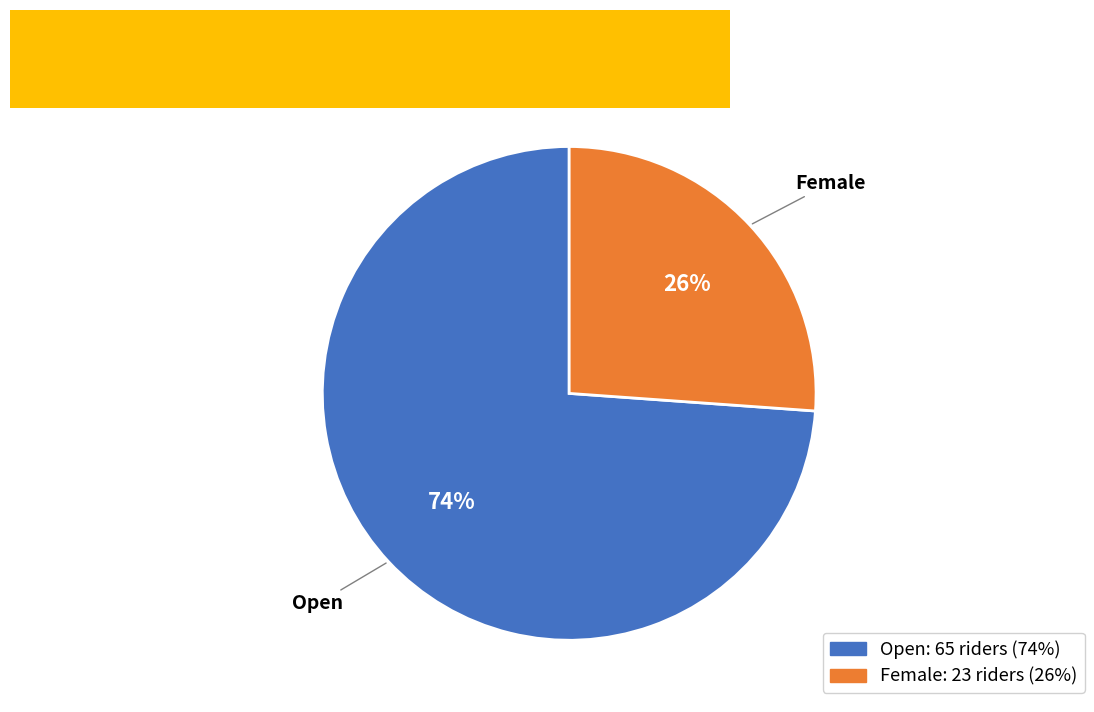

Which slice is the largest?

Open